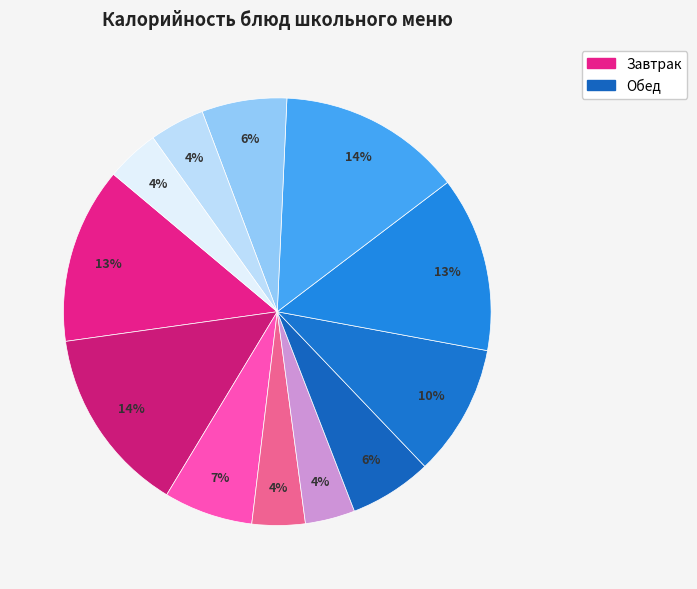

How many segments does this pie chart have?

12